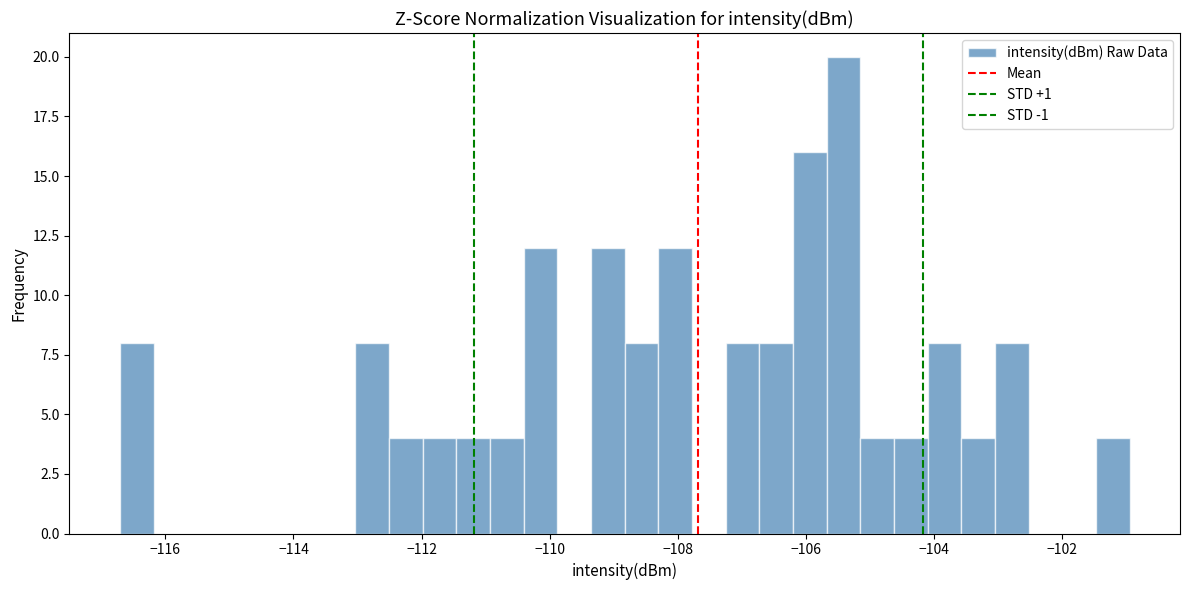

Around what value on the x-axis is the tallest bar? Give the approximate position of its centre, as read against the axis.

-105.4